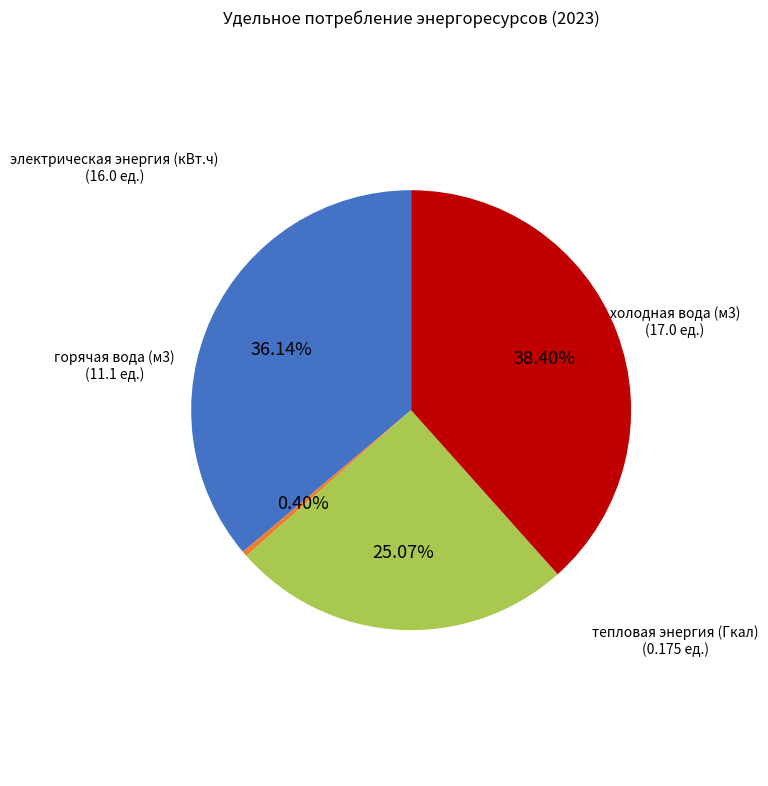

To the nearest percent, what is the difference between the горячая вода (м3) and тепловая энергия (Гкал) slice percentages?

25%